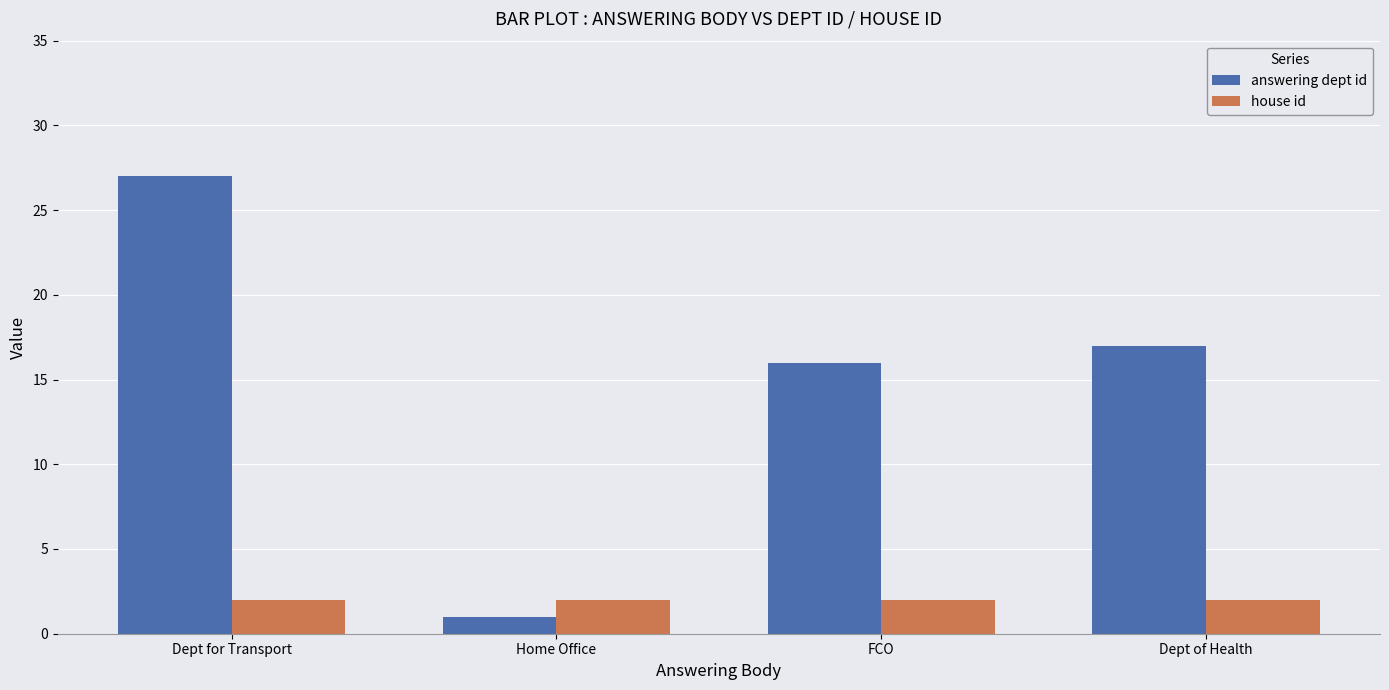

What are all the series names shown in the legend?

answering dept id, house id